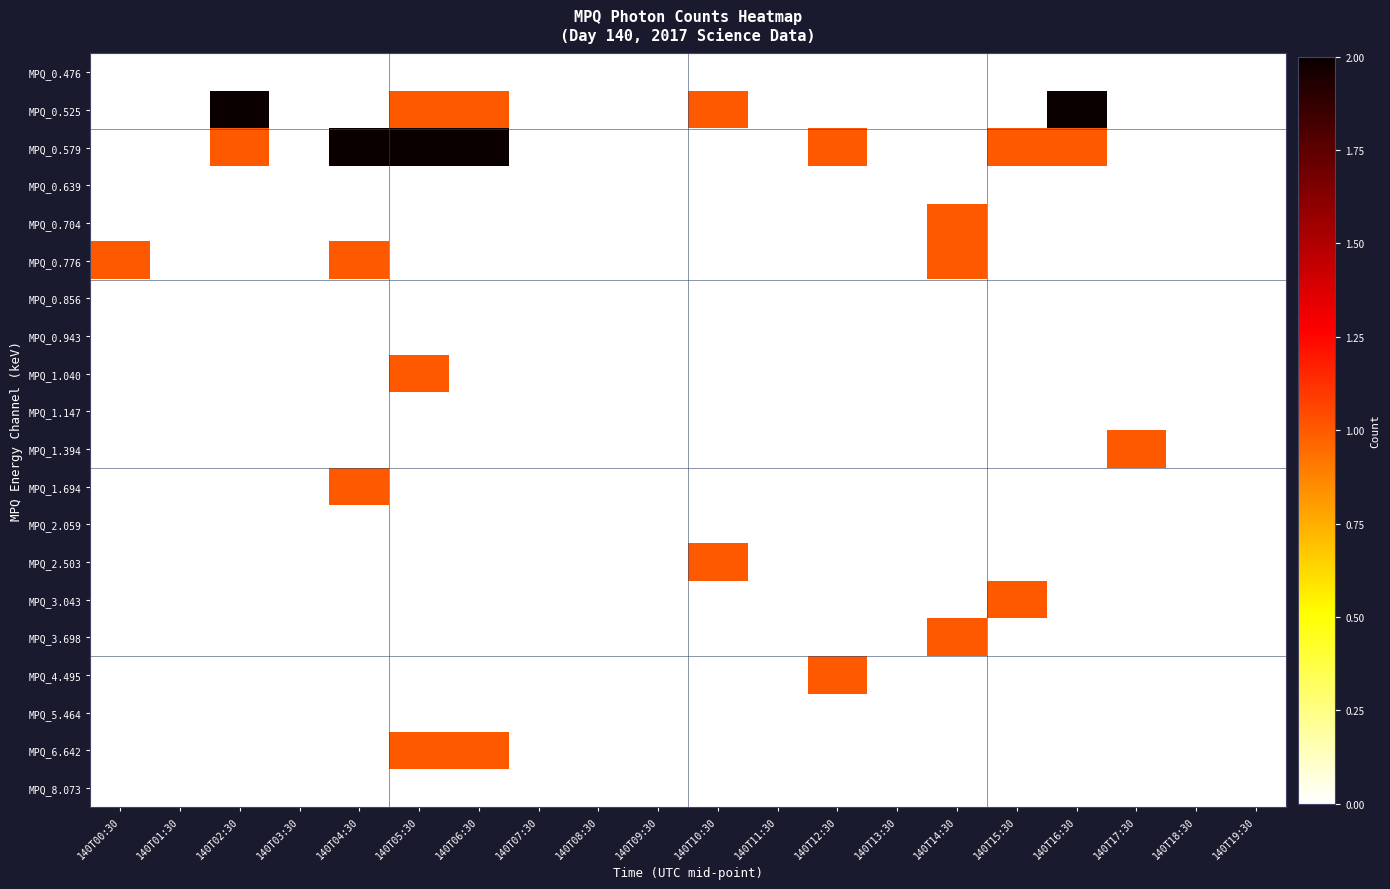

Which series has the largest total across all categories?

MPQ_0.579